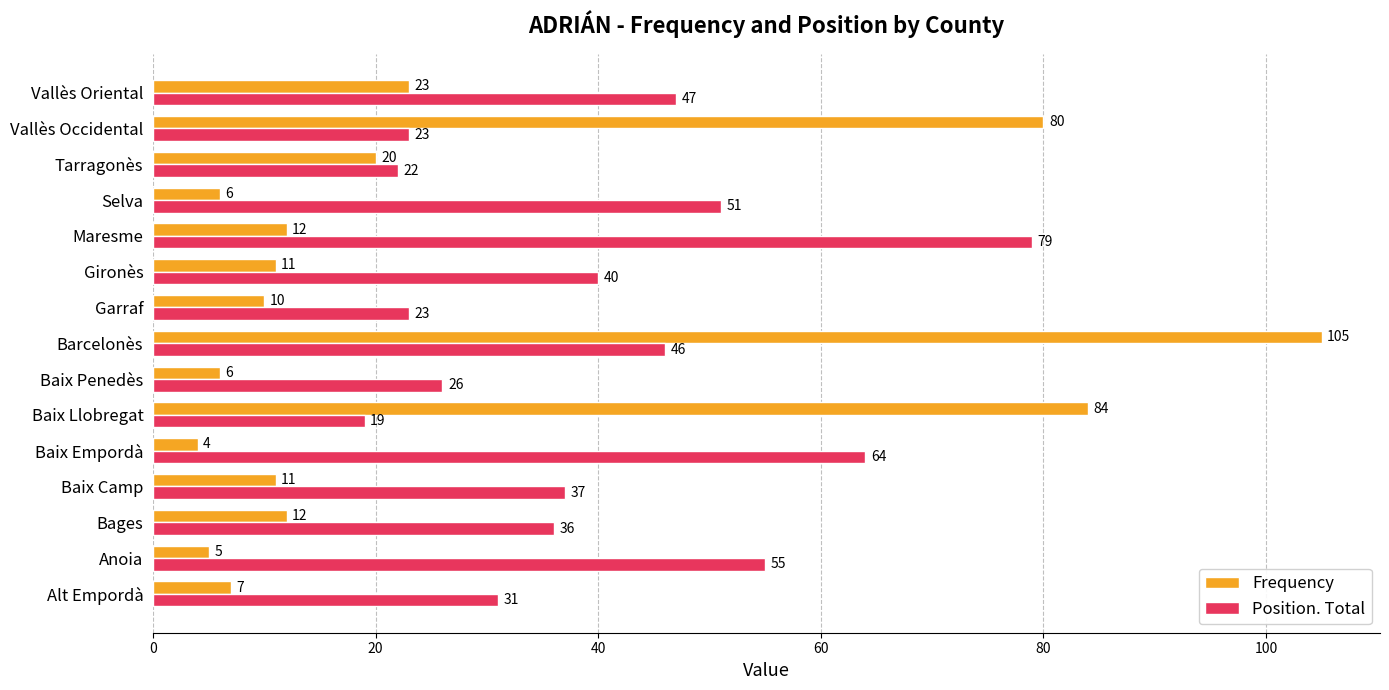

Which series has the widest spread of values?

Frequency